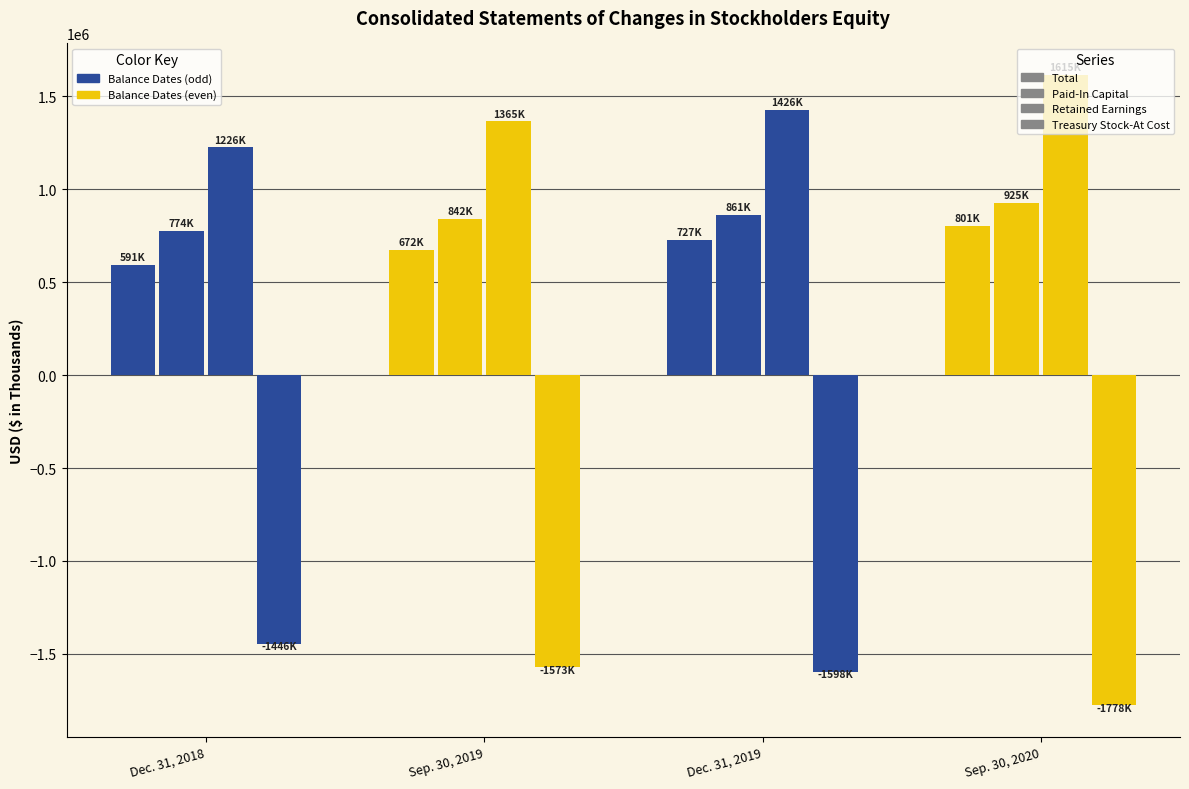

How many groups of bars are there?

4